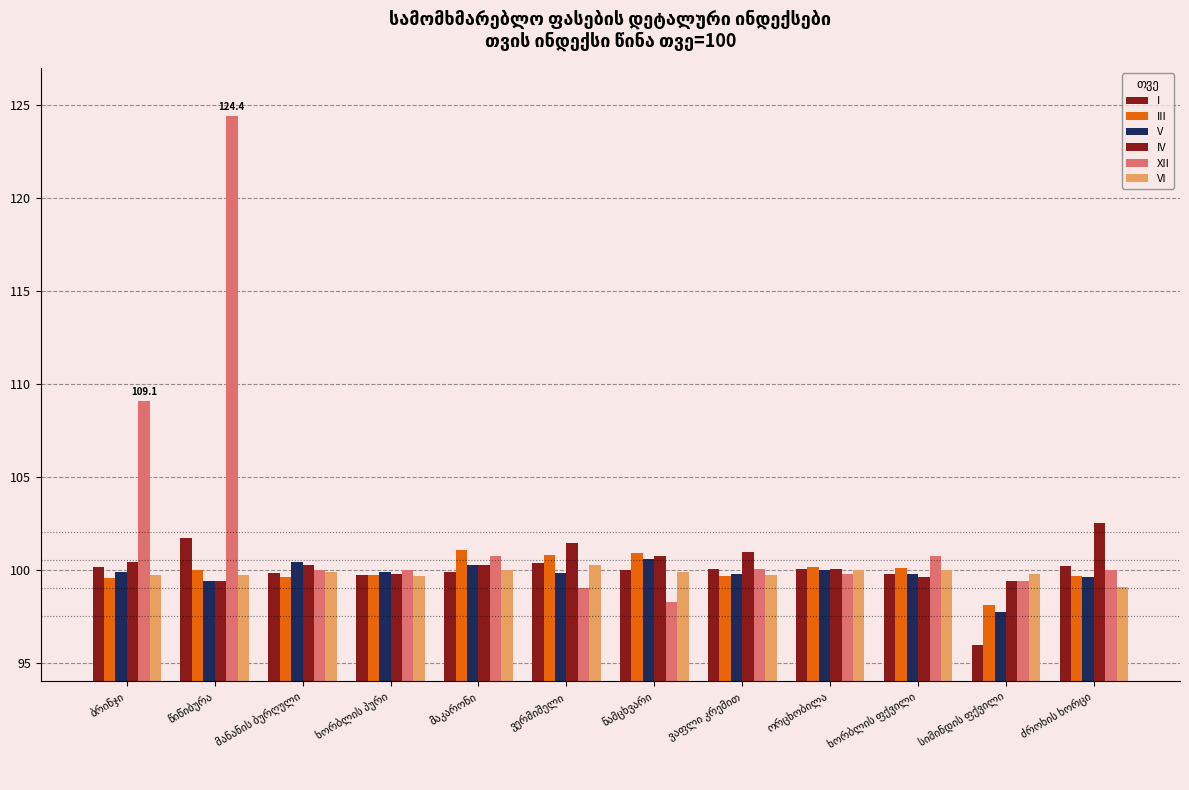

How many bars are there in total?

72